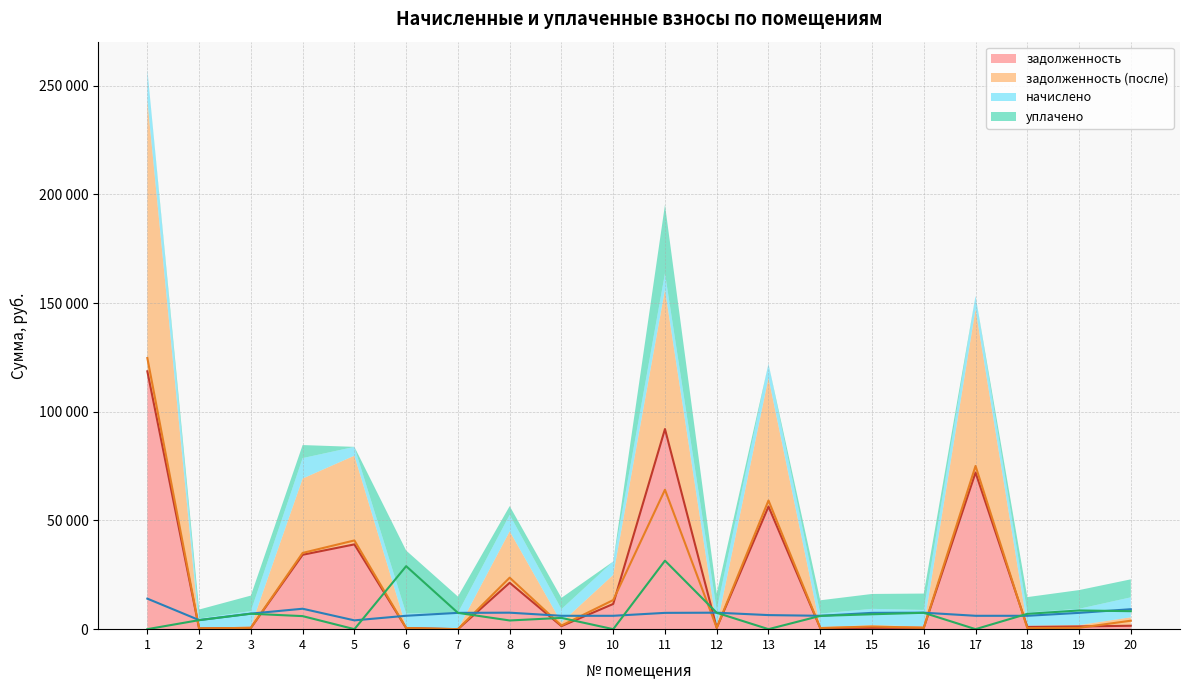

Where is the first local minimum for начислено?

2